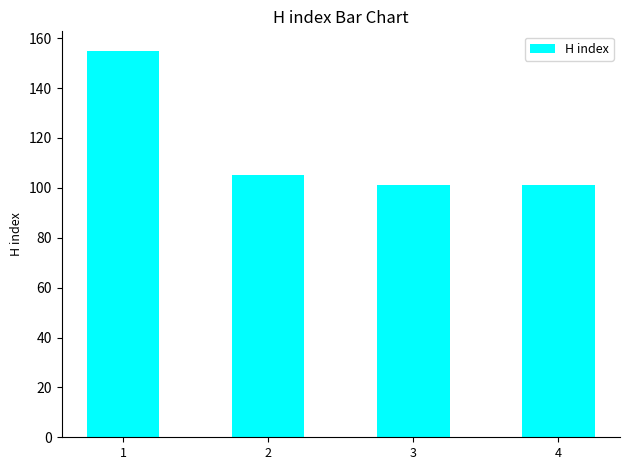

What is the value of the 3rd bar from the left?

101